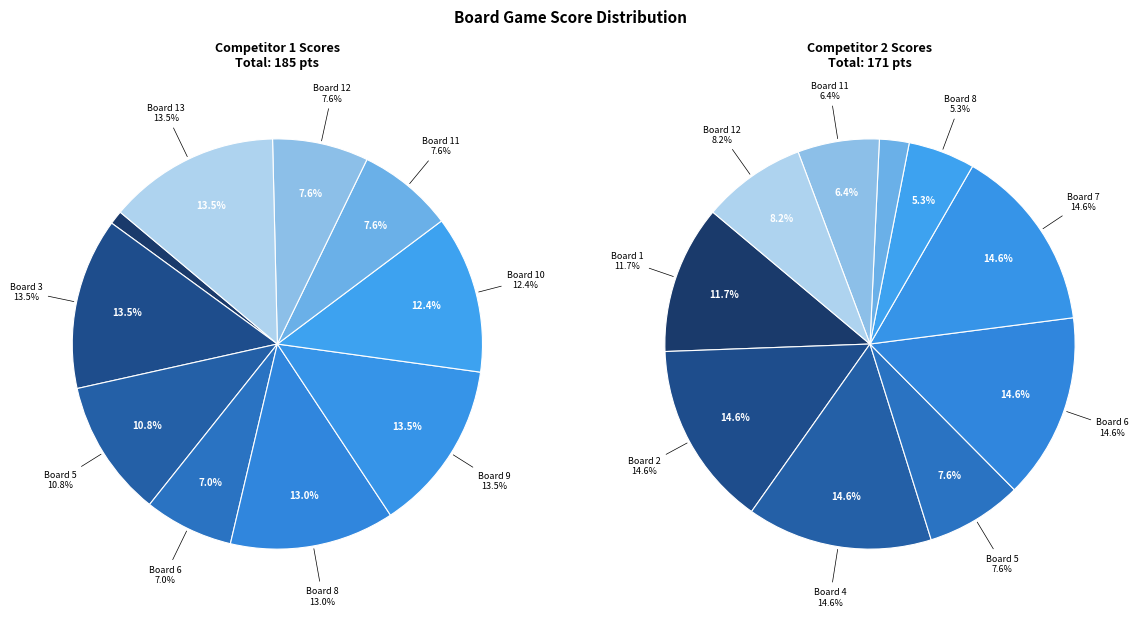

Rank the series at Board 1 from highest to lowest value.

Score 2, Score 1